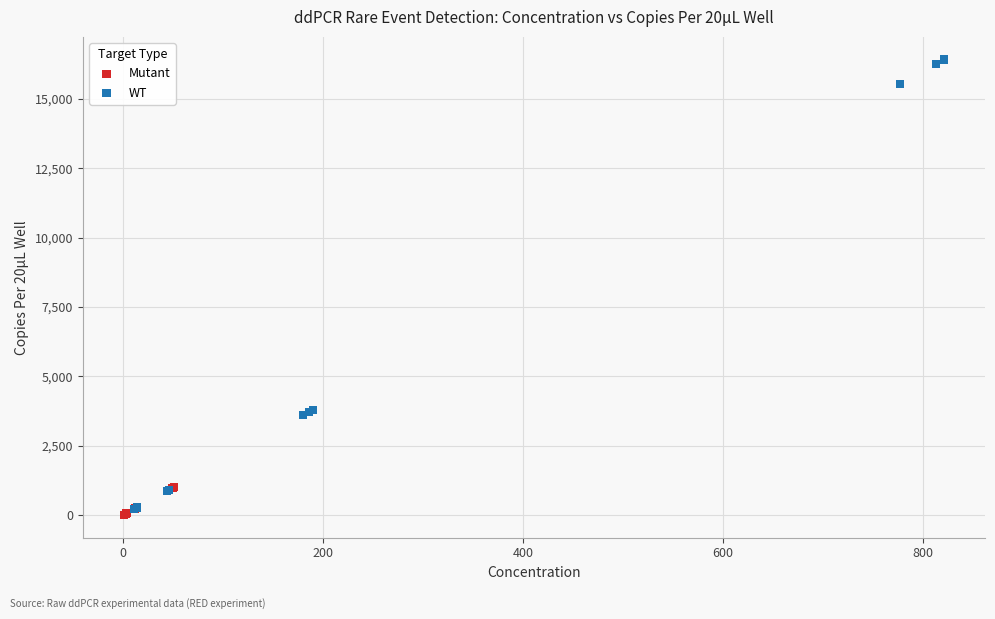

Which series has the largest Y range (max minus min)?

WT